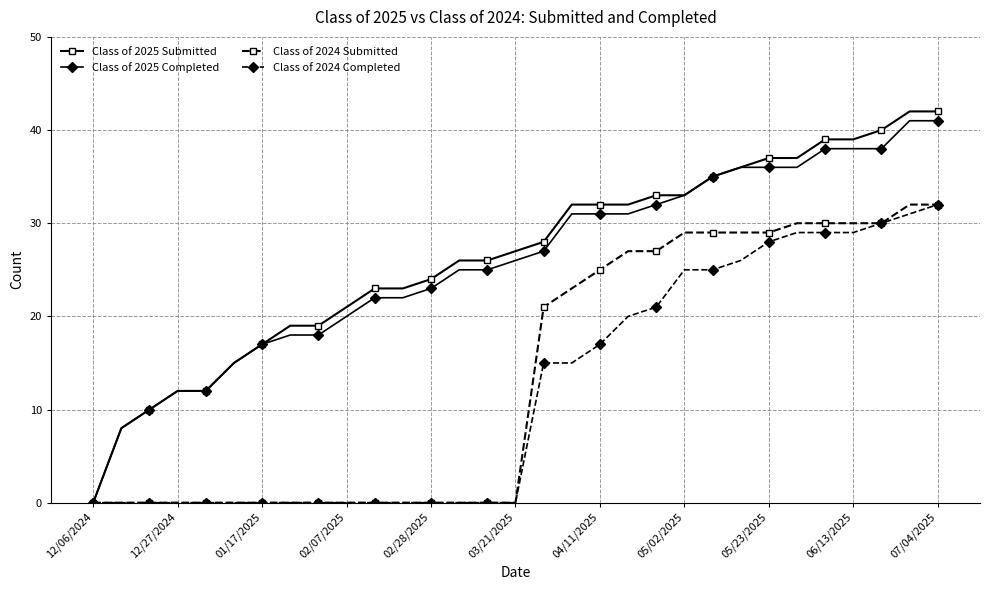

Which series has the largest range (max minus min)?

Class of 2025 Submitted